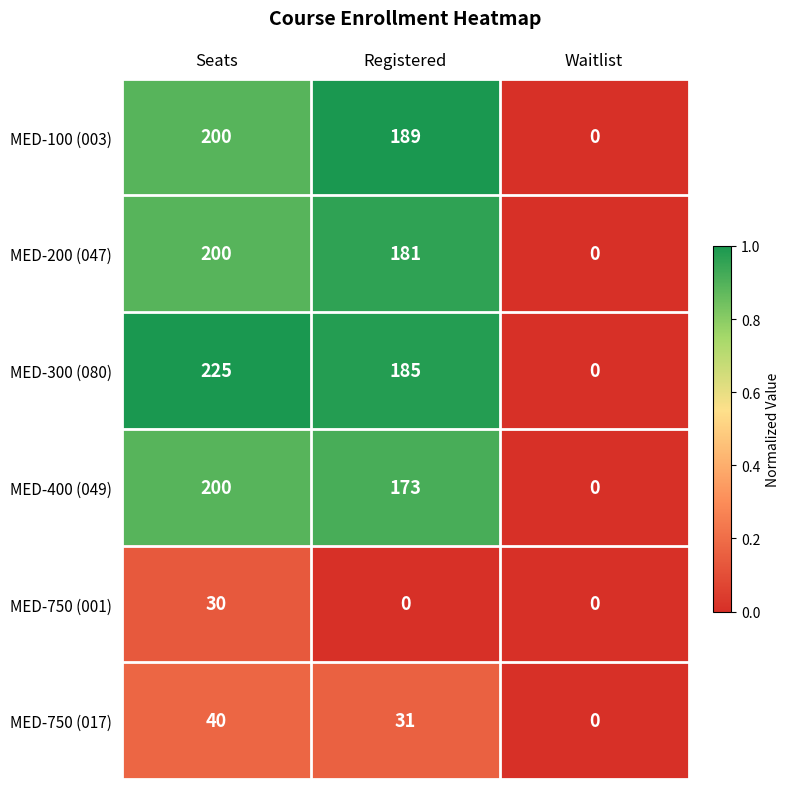

At Registered, list the series in order from largest to smallest.

MED-100 (003), MED-300 (080), MED-200 (047), MED-400 (049), MED-750 (017), MED-750 (001)